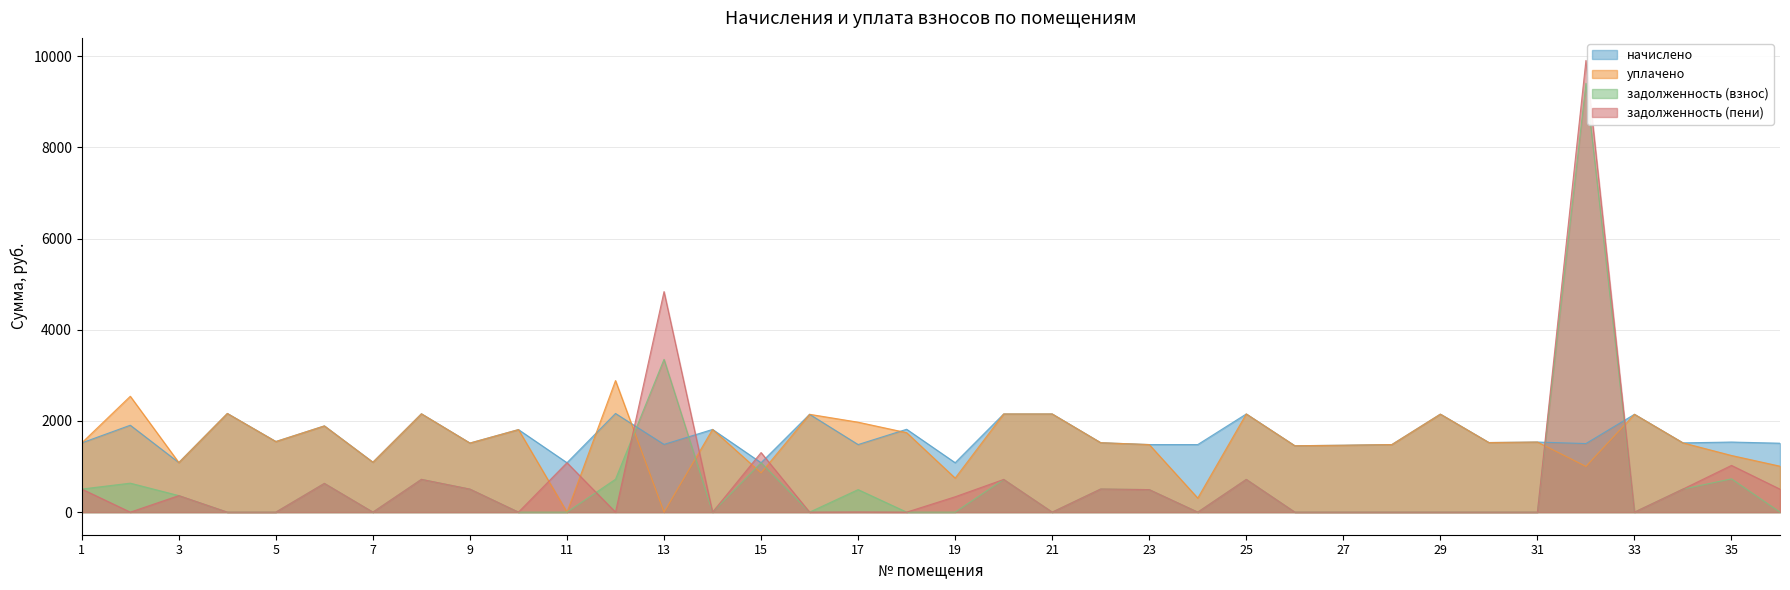

How many data points in задолженность (взнос) are above 0?

17